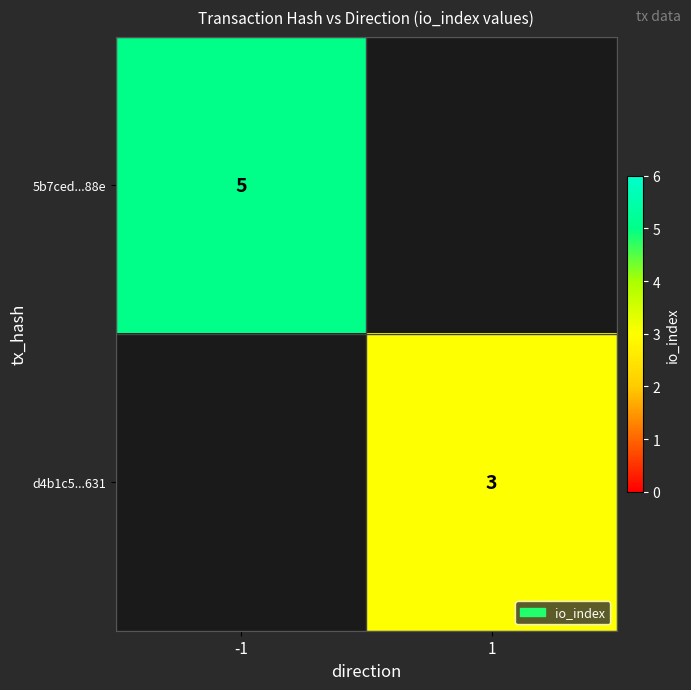

The value of d4b1c5...631 at 1 is 2. True or false?

False